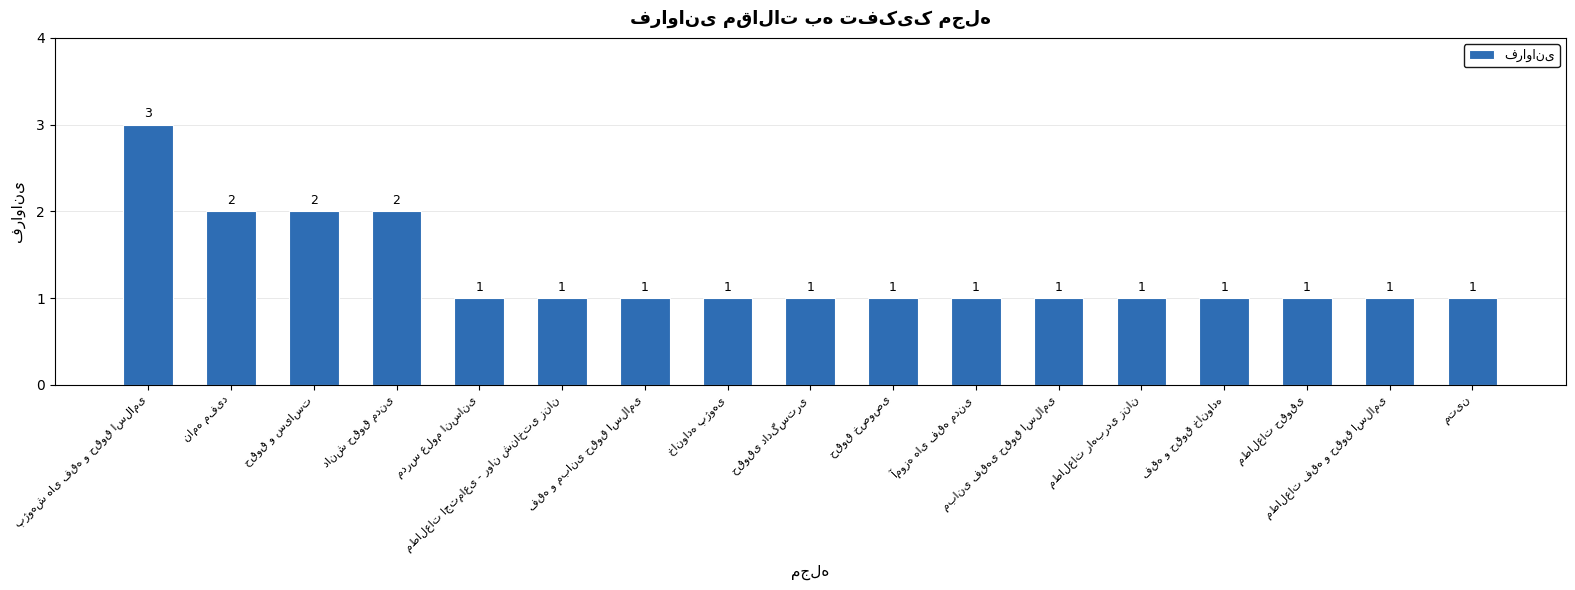

What is the value of the 3rd bar from the left?

2